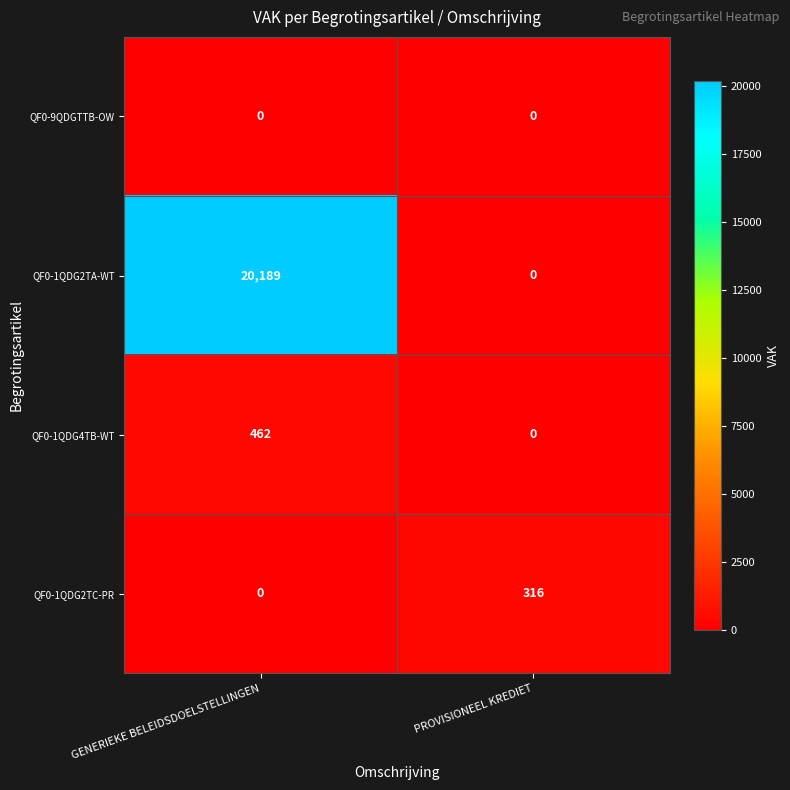

Reading left to right, extract all data points from this chart.

QF0-9QDGTTB-OW: 0	0
QF0-1QDG2TA-WT: 20189	0
QF0-1QDG4TB-WT: 462	0
QF0-1QDG2TC-PR: 0	316